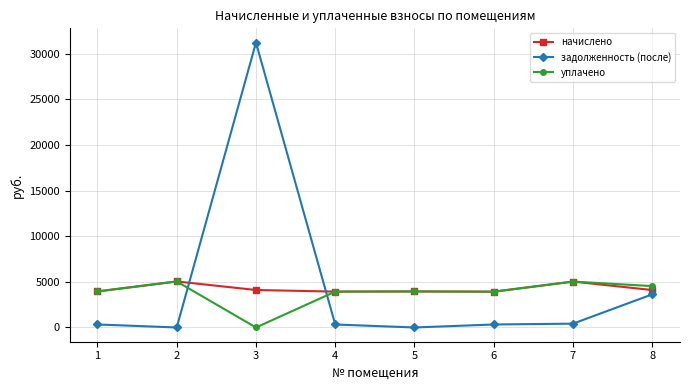

True or false: начислено and задолженность (после) intersect in this chart.

True